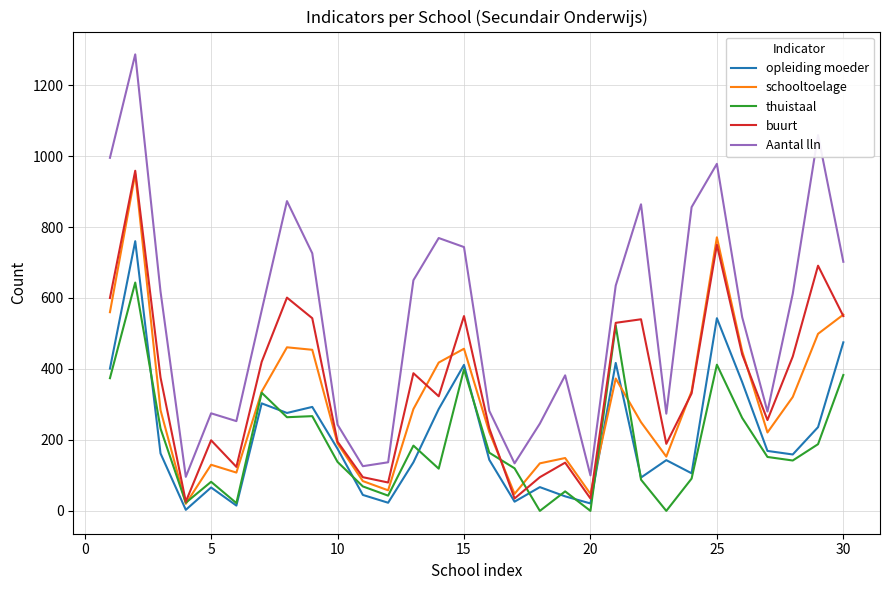

Count the number of data series in this chart.

5